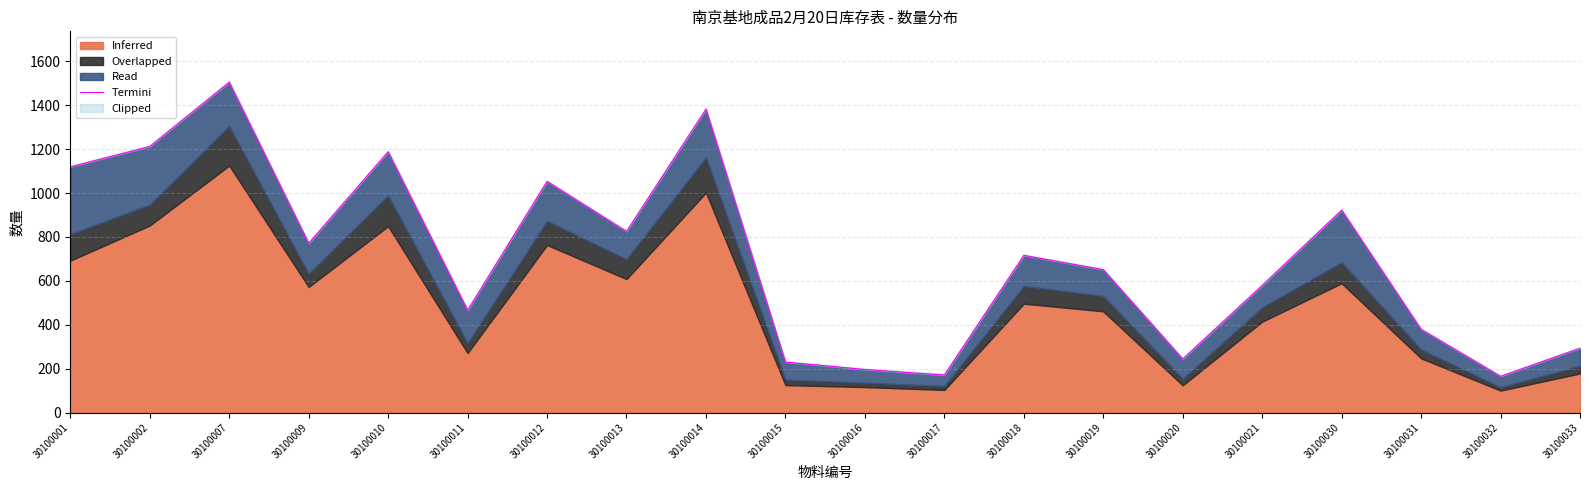

Reading left to right, transcribe all the data shown in this chart.

30100001=1119	30100002=1212	30100007=1505	30100009=771	30100010=1188	30100011=466	30100012=1053	30100013=825	30100014=1382	30100015=230	30100016=196	30100017=171	30100018=716	30100019=651	30100020=244	30100021=579	30100030=922	30100031=379	30100032=165	30100033=293